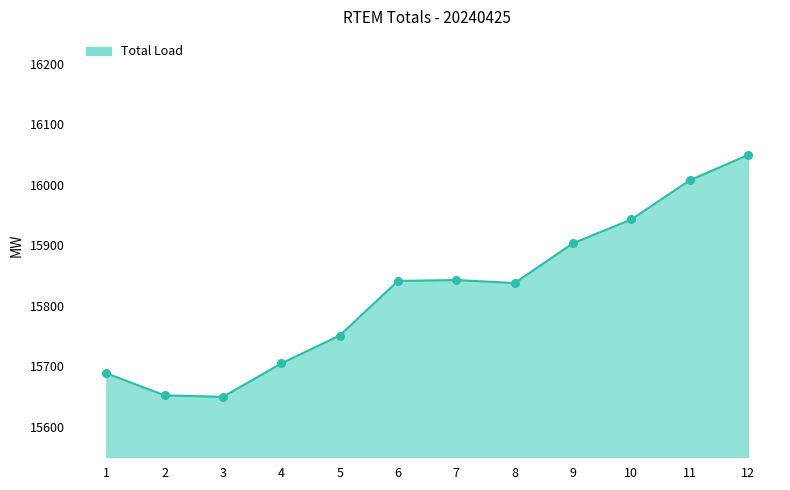

What is the change in value from 10 to 12?

+106.6